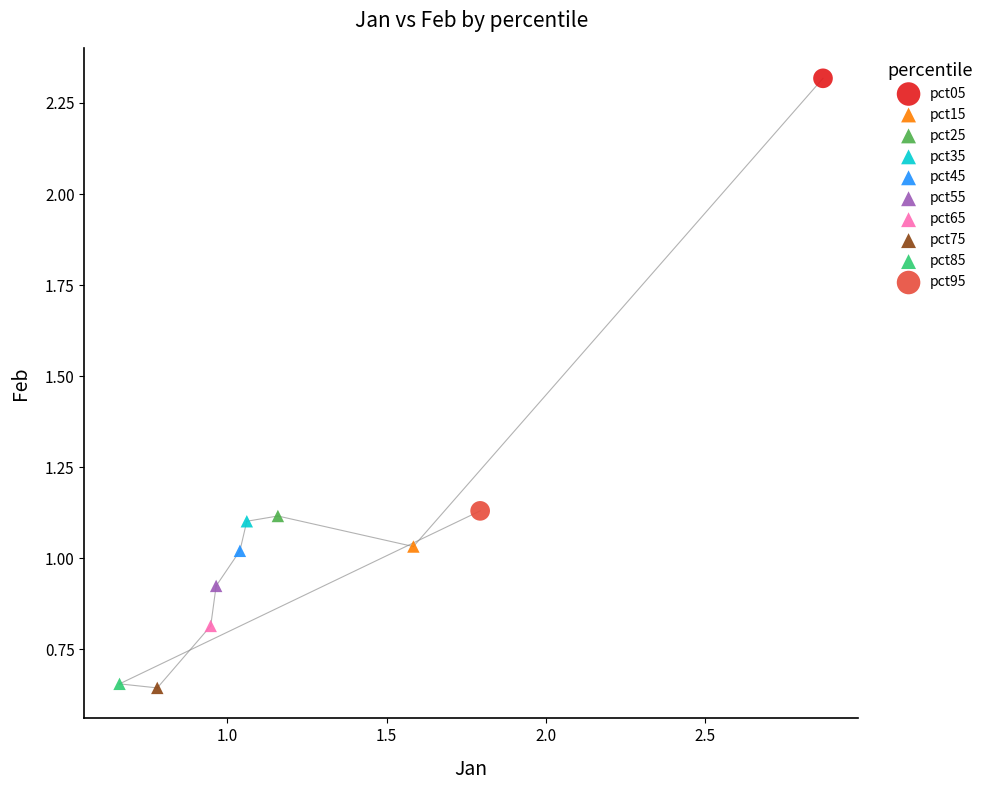

What are all the series names shown in the legend?

pct05, pct15, pct25, pct35, pct45, pct55, pct65, pct75, pct85, pct95